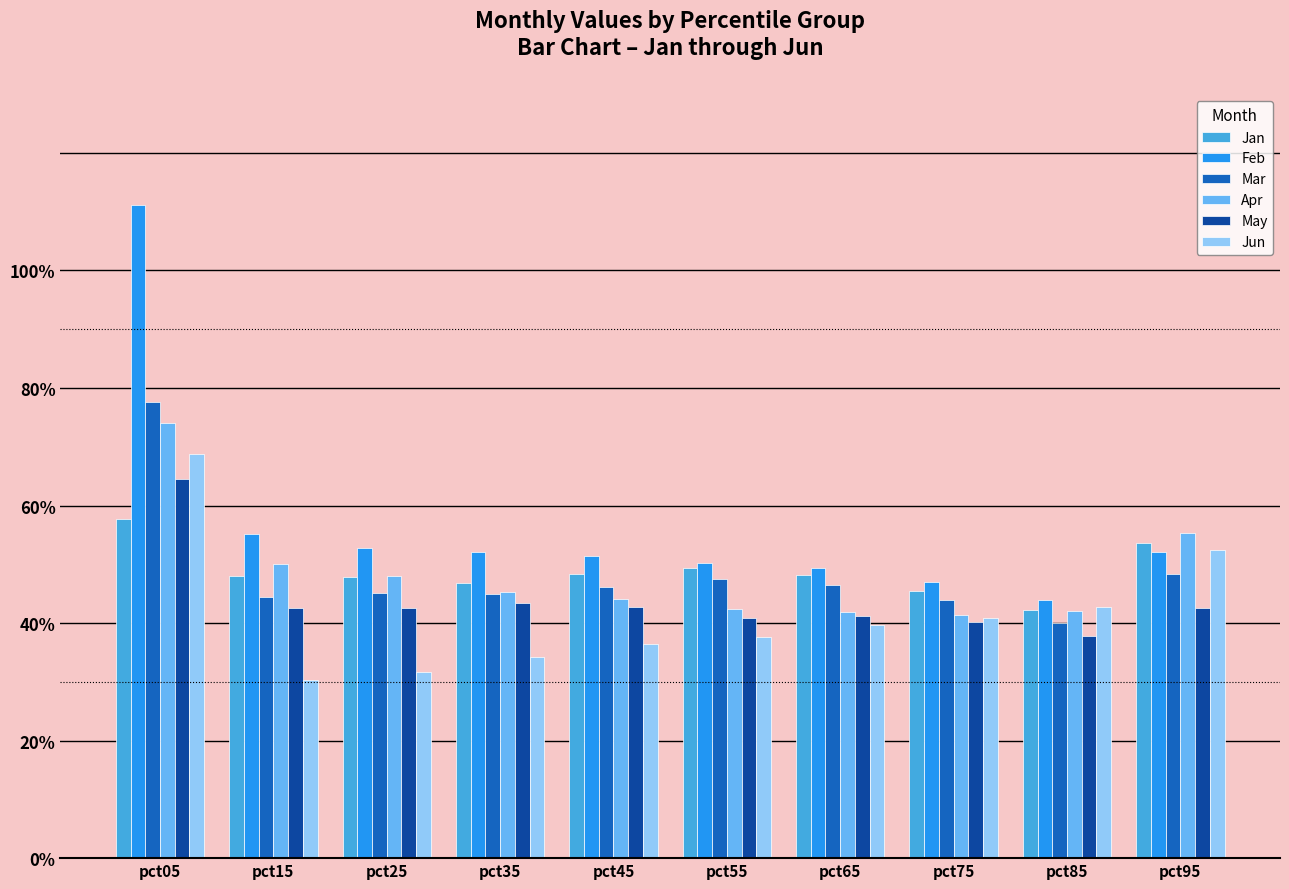

The Apr series shows 0.4 at pct45. True or false?

True